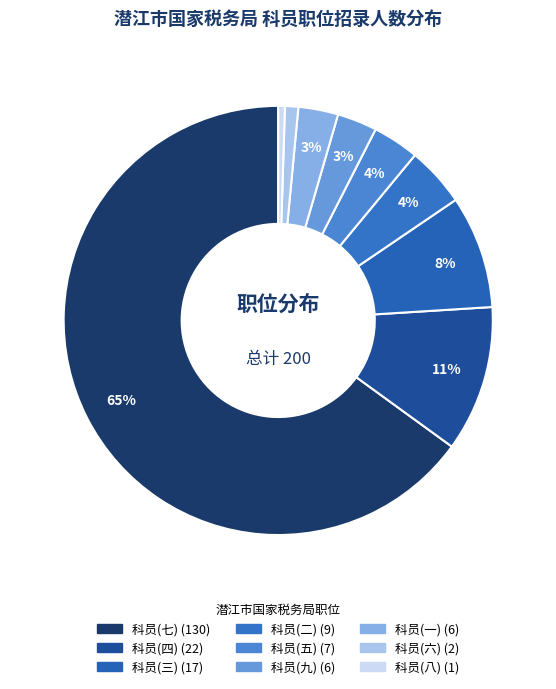

Is 科员(四) the majority of the pie?

No